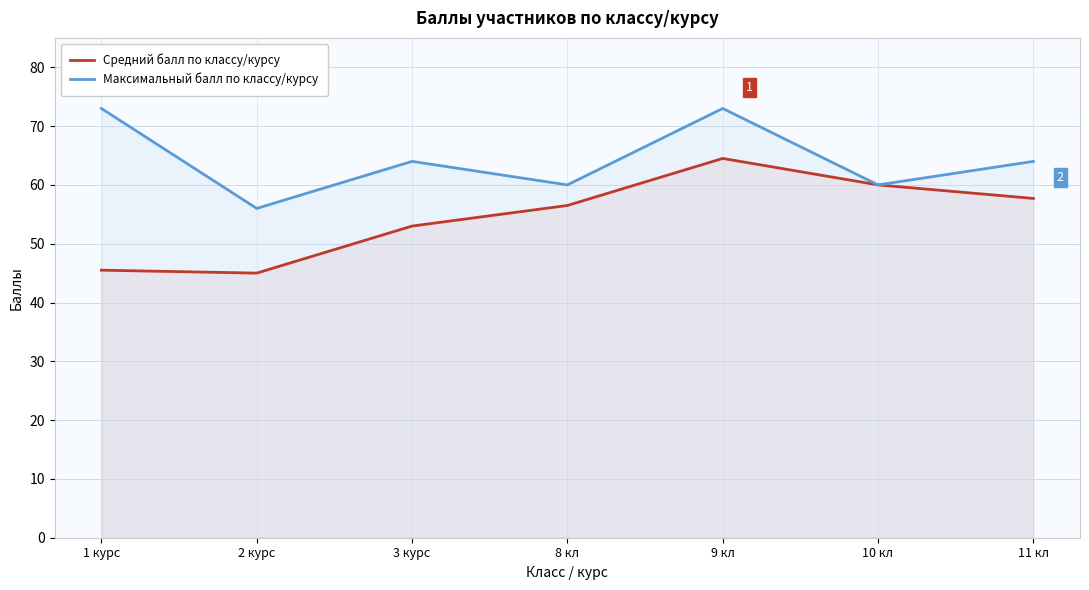

What is the label of the 6th point from the left?

10 кл